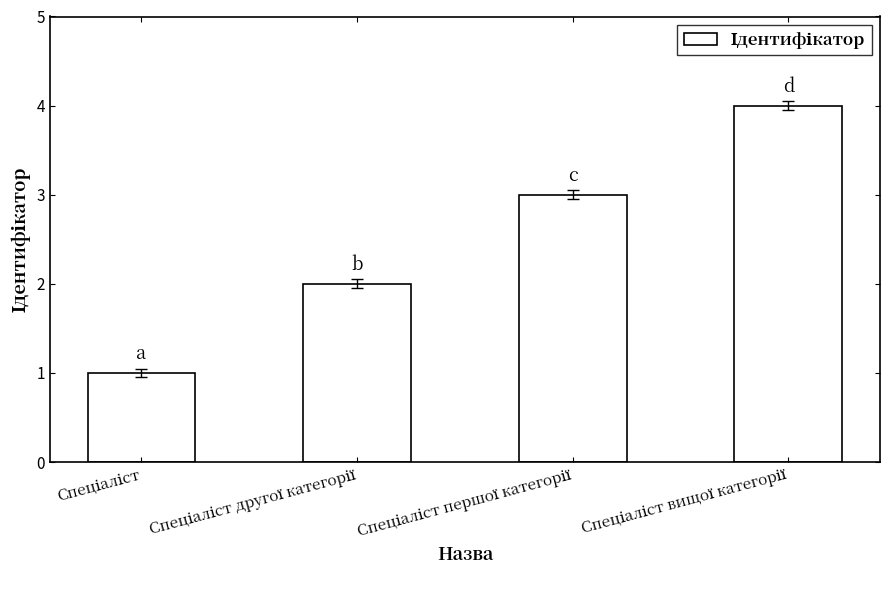

What is the maximum value shown in the chart?

4